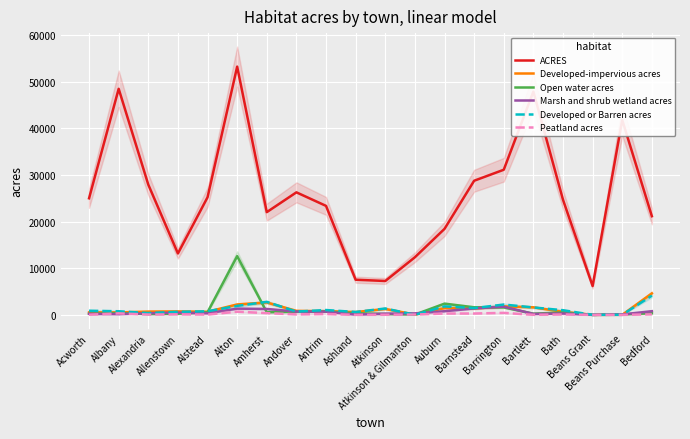

How many lines are shown in the chart?

6